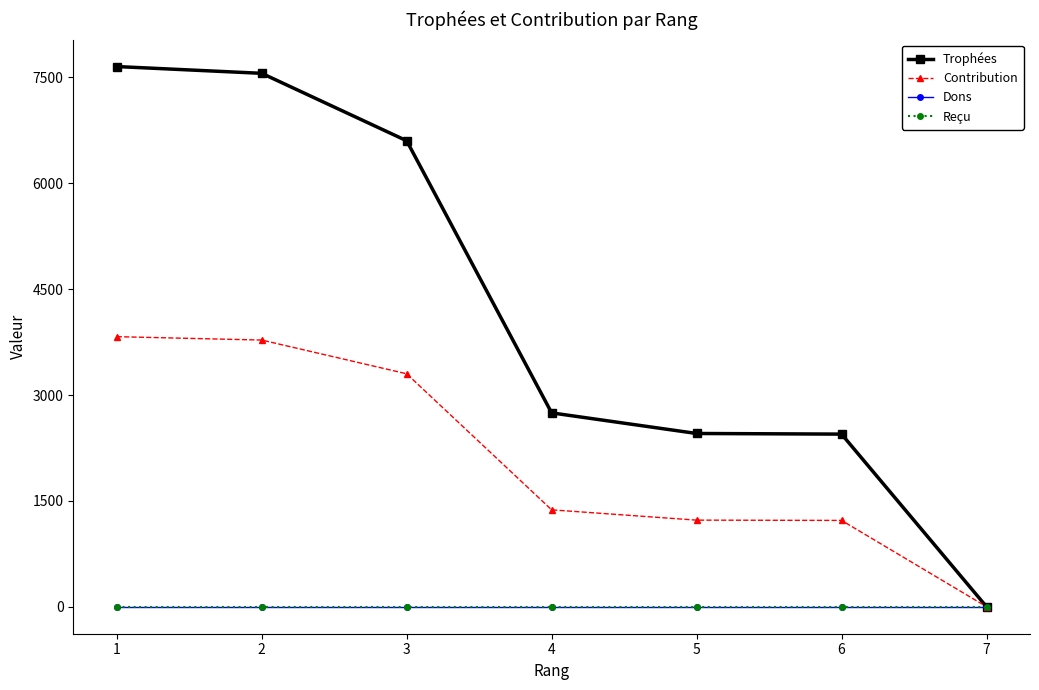

Does the chart have visible grid lines?

No